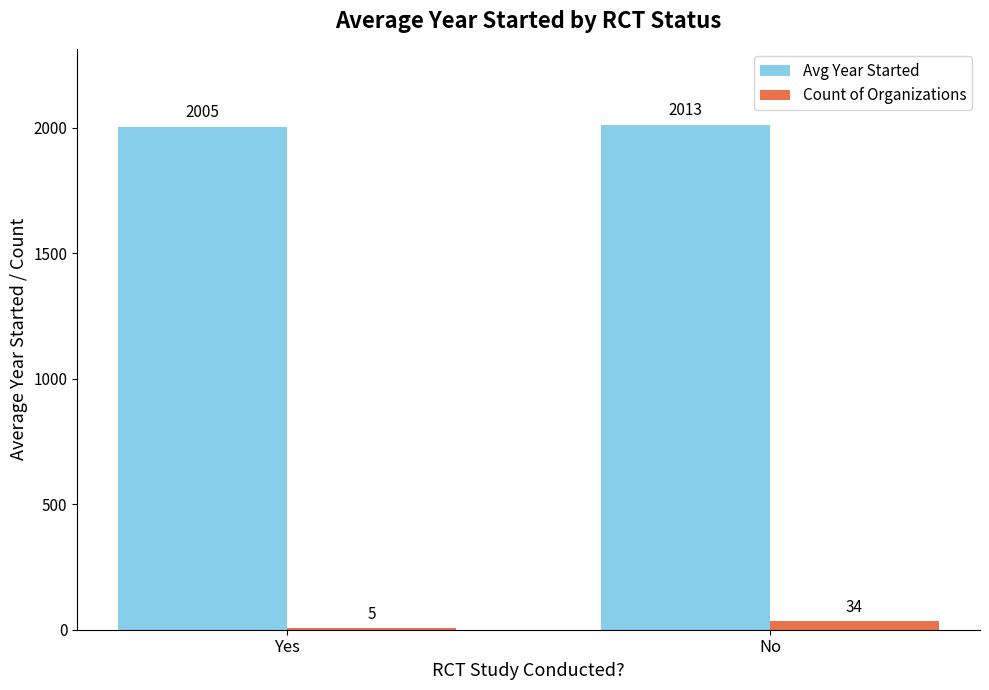

Which series changed the most between Yes and No?

Count of Organizations